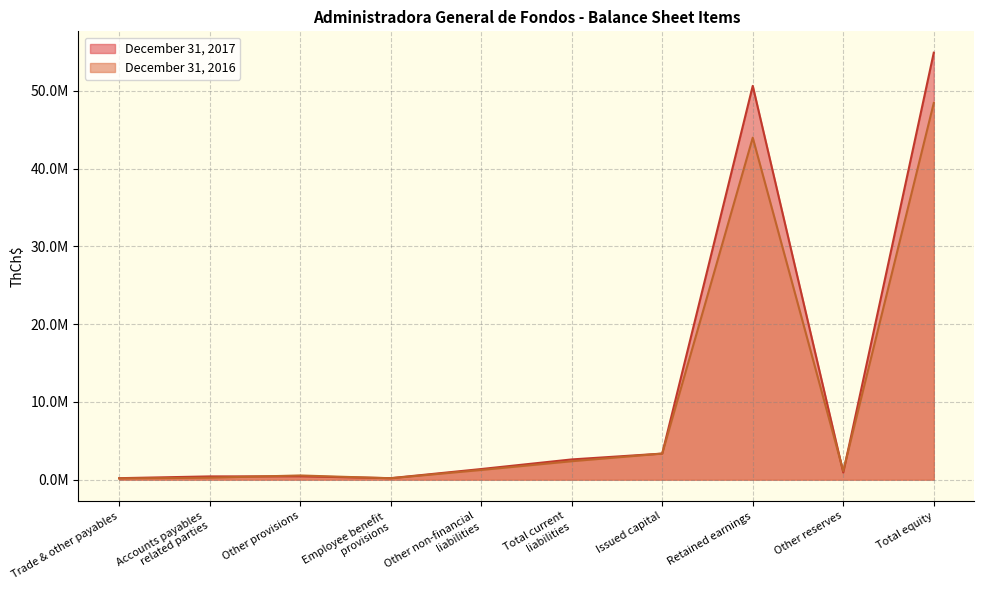

Which series has the largest total across all categories?

December 31, 2017